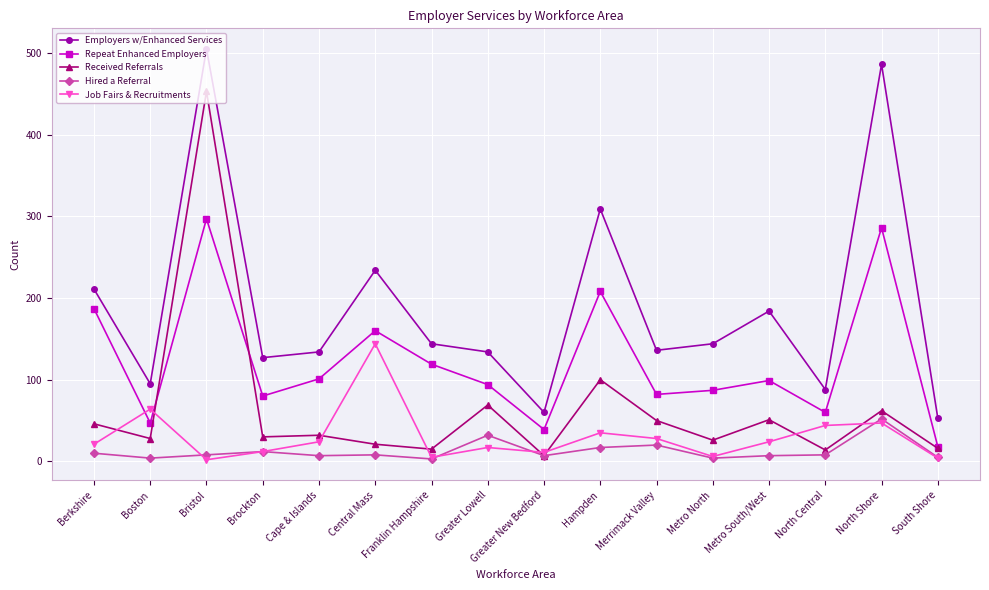

Is it true that Job Fairs & Recruitments equals 47 at North Shore?

True